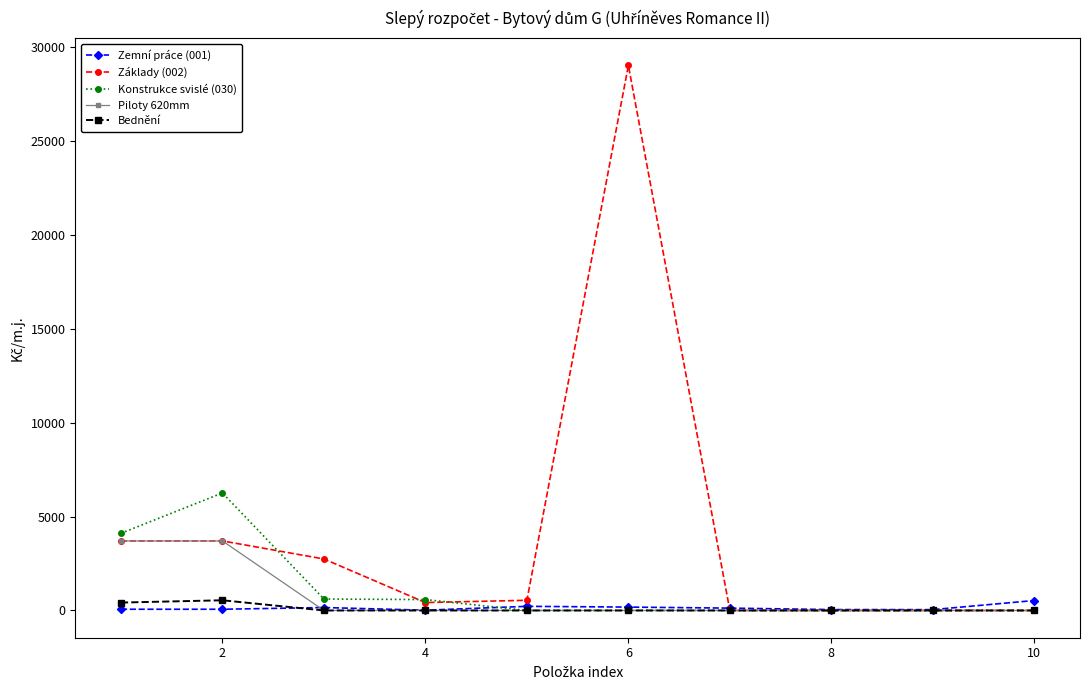

What is the value of the Základy (002) point at the 3rd from the left?

2740